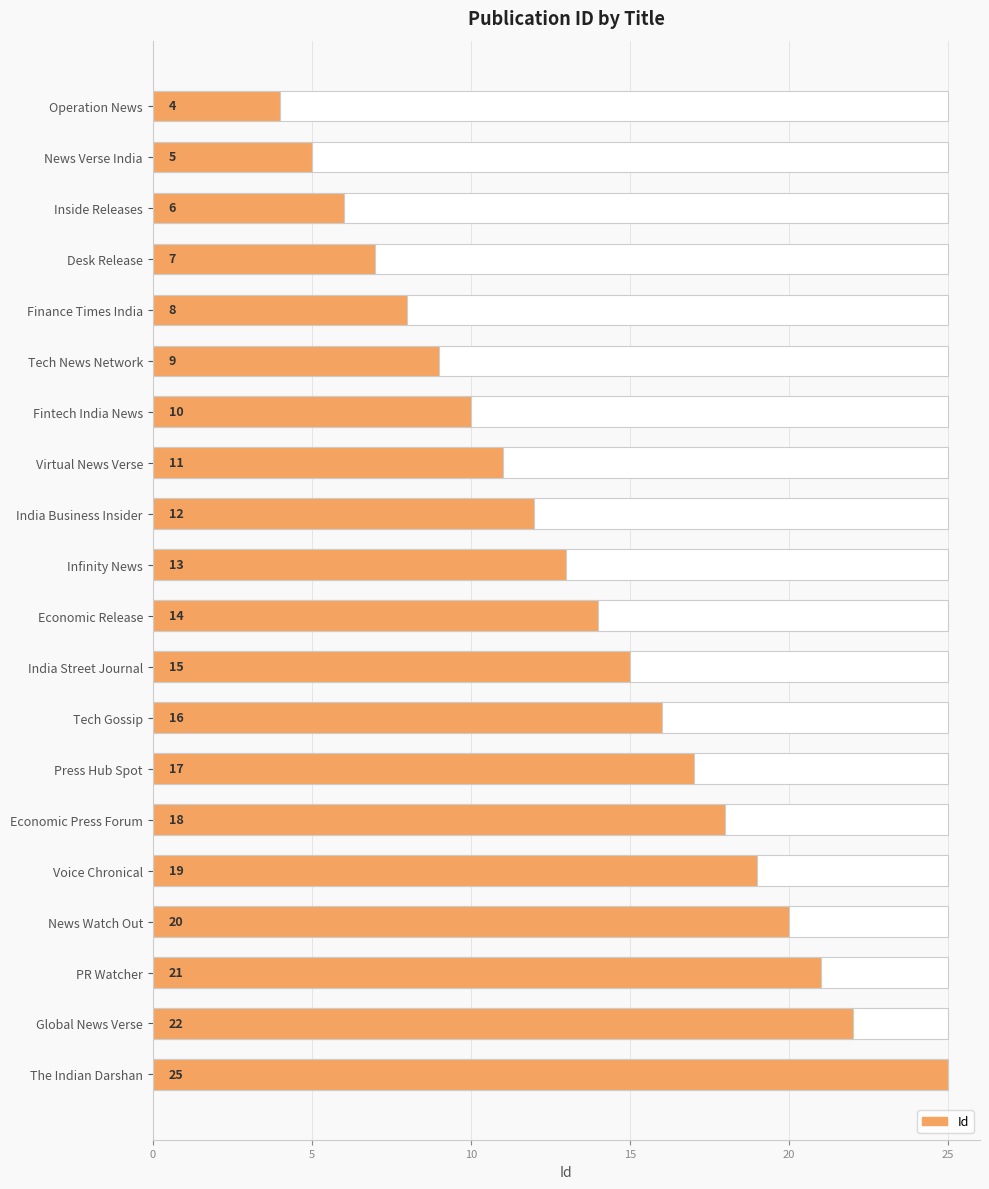

What is the maximum value shown in the chart?

25